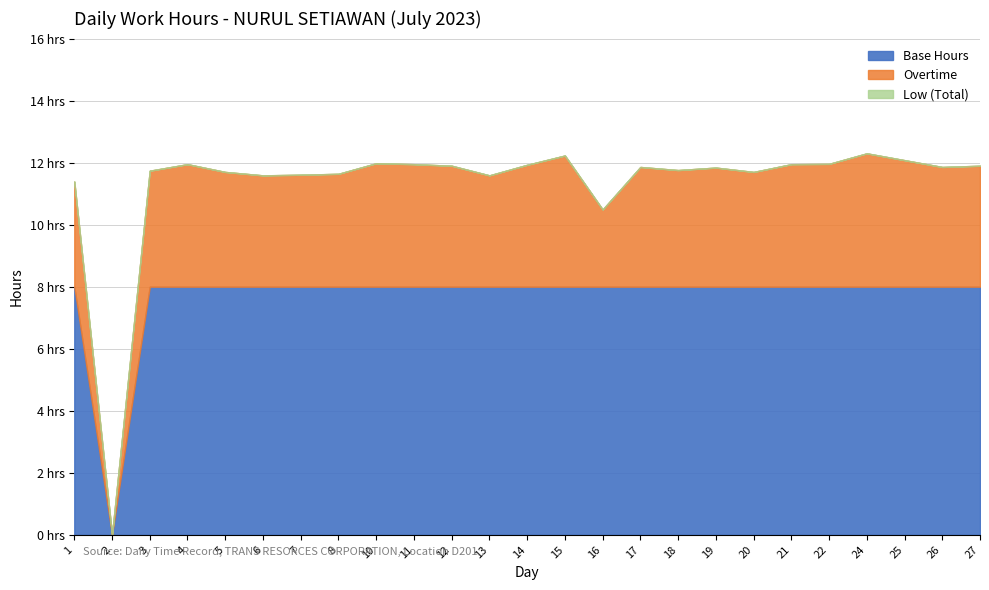

At which category is the sum across all series the highest?

24